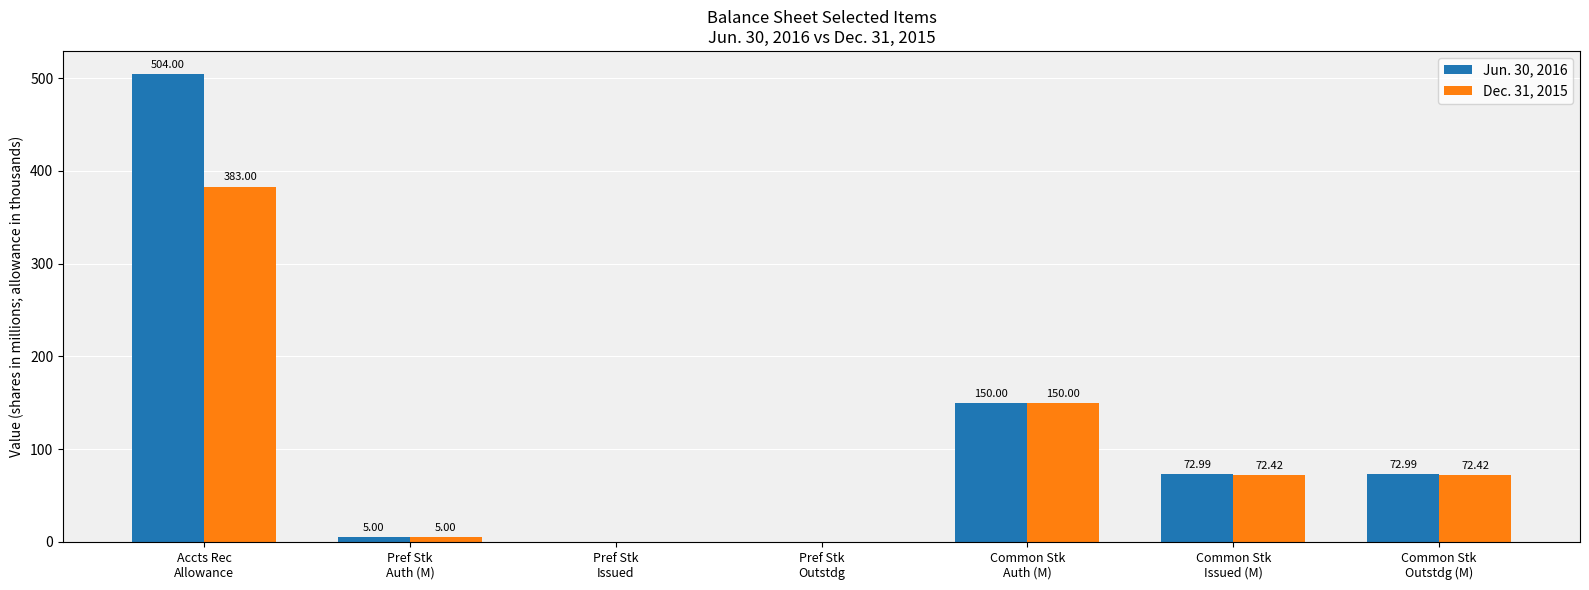

What are all the series names shown in the legend?

Jun. 30, 2016, Dec. 31, 2015